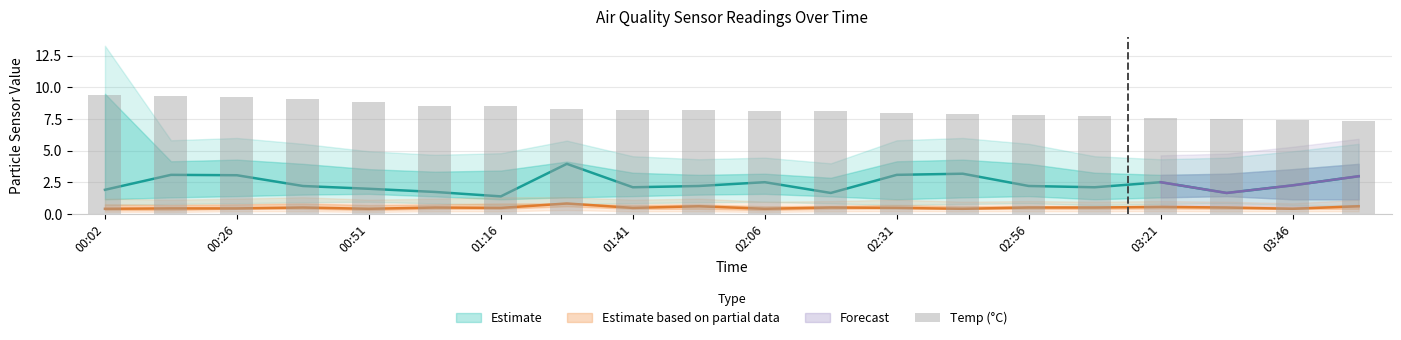

Is it true that the value at 00:51 is 14.0?

False